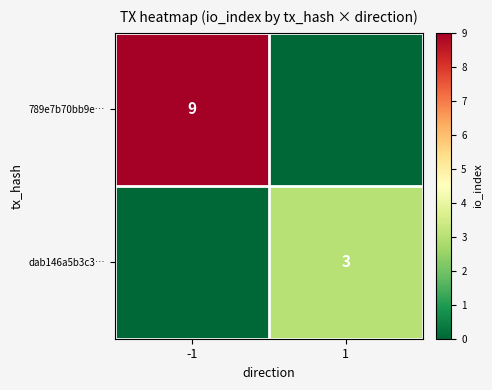

True or false: 789e7b70bb9e… has a value of 9 at -1.

True